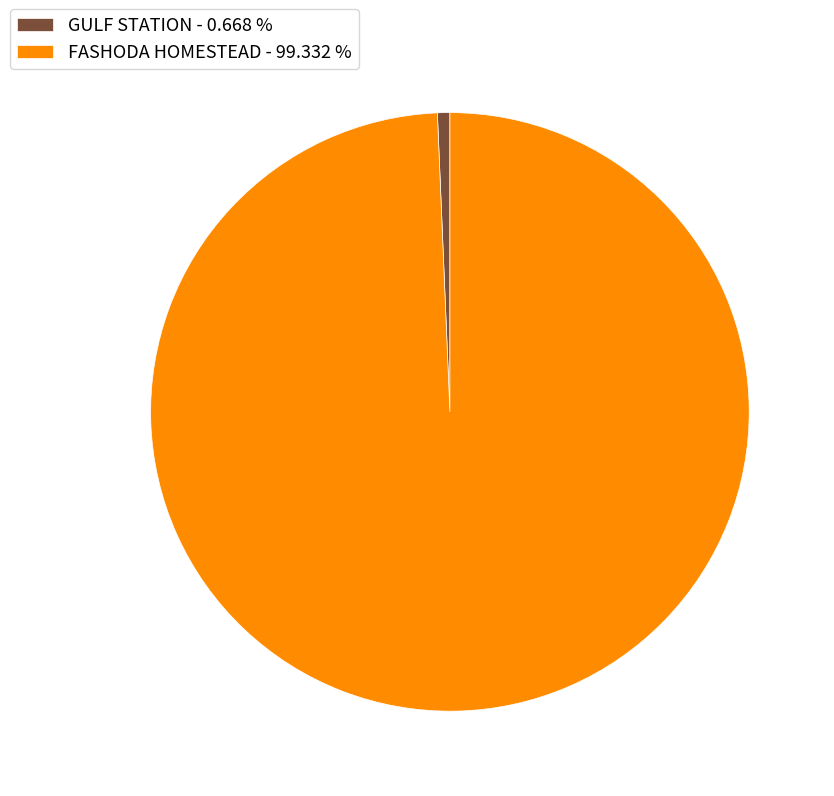

Is the sum of GULF STATION - 0.668 % and FASHODA HOMESTEAD - 99.332 % greater than half?

Yes